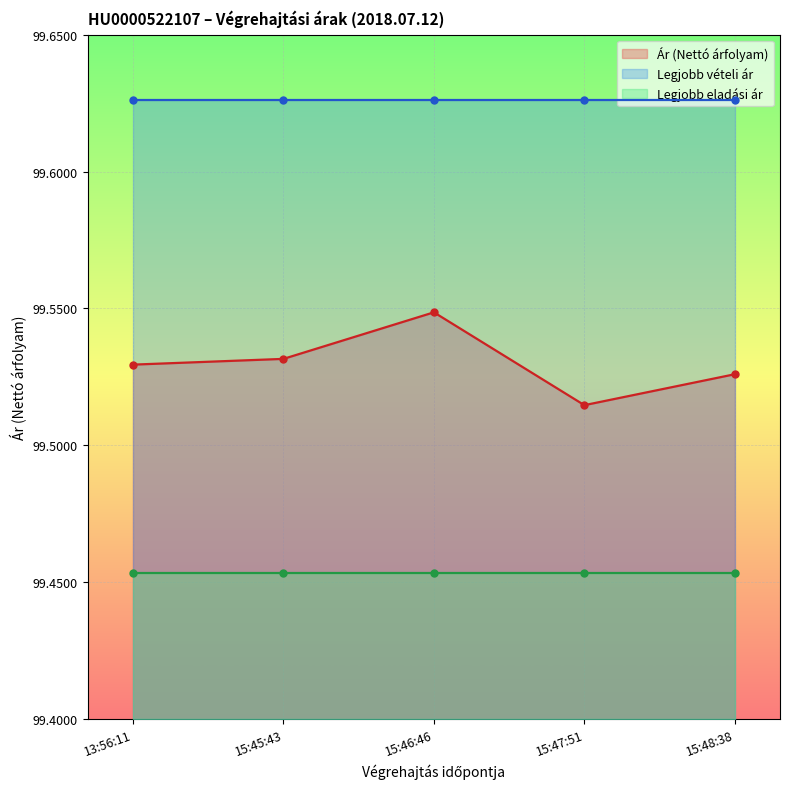

What position from the right is 15:47:51?

2